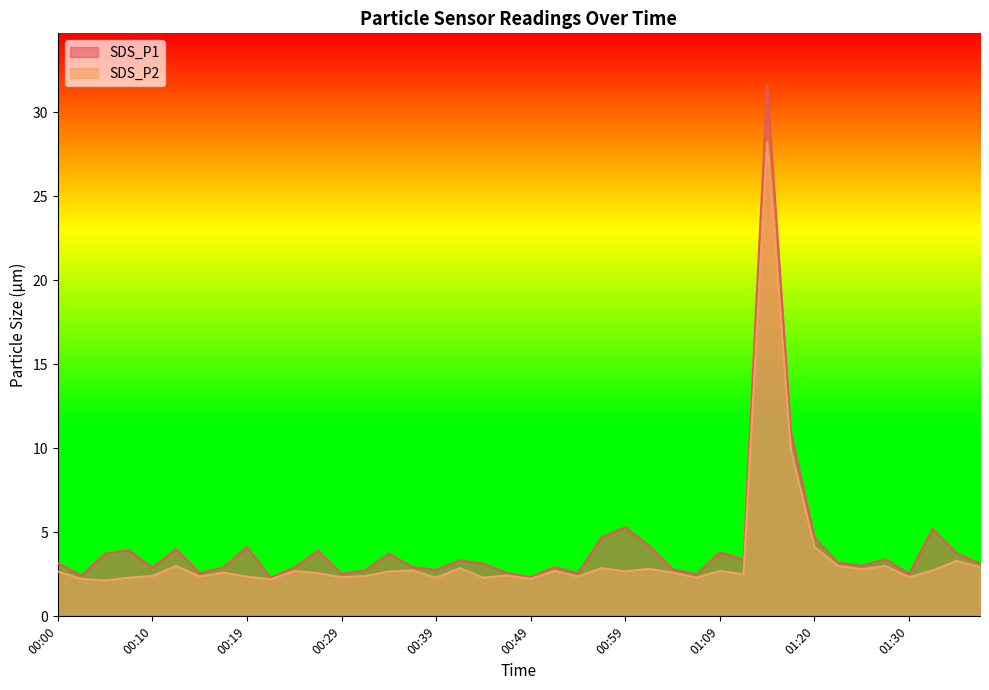

Reading left to right, transcribe all the data shown in this chart.

SDS_P1: 3.2	2.4	3.7	3.9	2.9	4.0	2.6	2.9	4.1	2.3	2.9	3.9	2.5	2.7	3.7	2.9	2.8	3.3	3.1	2.6	2.3	2.9	2.6	4.7	5.3	4.2	2.8	2.5	3.8	3.4	31.5	11.0	4.7	3.2	3.0	3.4	2.5	5.2	3.8	3.1
SDS_P2: 2.7	2.2	2.1	2.3	2.4	3.0	2.4	2.6	2.4	2.2	2.7	2.6	2.3	2.4	2.7	2.7	2.3	2.9	2.3	2.4	2.2	2.7	2.4	2.9	2.7	2.8	2.6	2.3	2.7	2.5	28.2	9.9	4.1	3.0	2.8	3.0	2.3	2.7	3.3	2.9